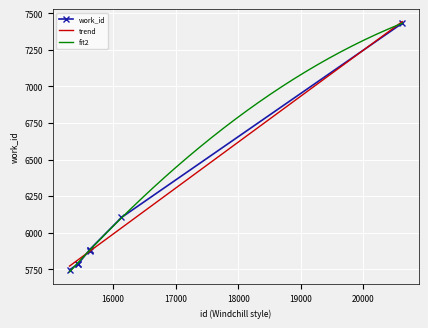

Reading left to right, list all the values displayed in this chart.

15305=5746	15441=5787	15442=5787	15624=5882	15627=5873	15628=5885	16135=6104	20622=7431